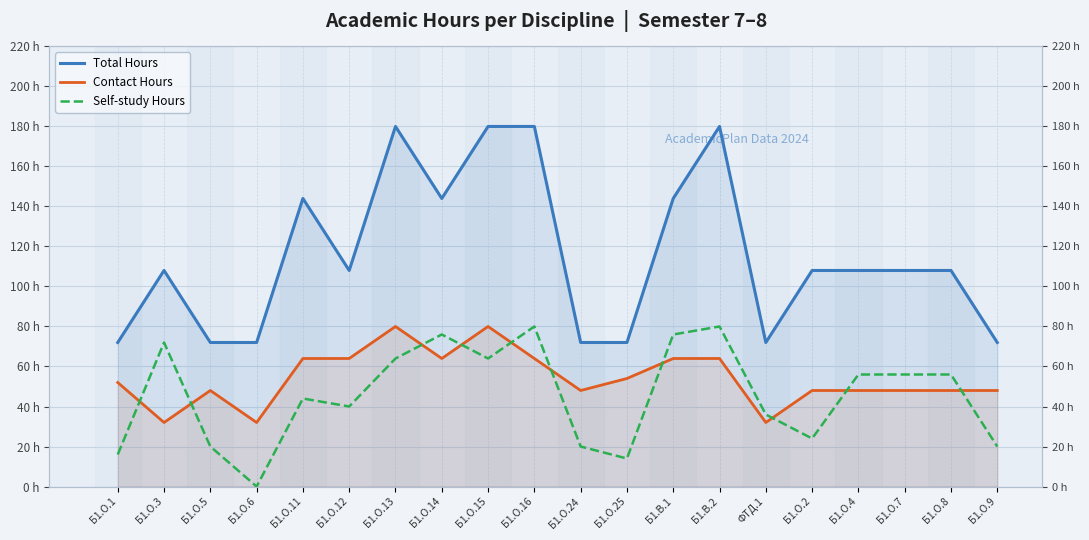

What is the value of the Contact Hours point at the 19th from the left?

48